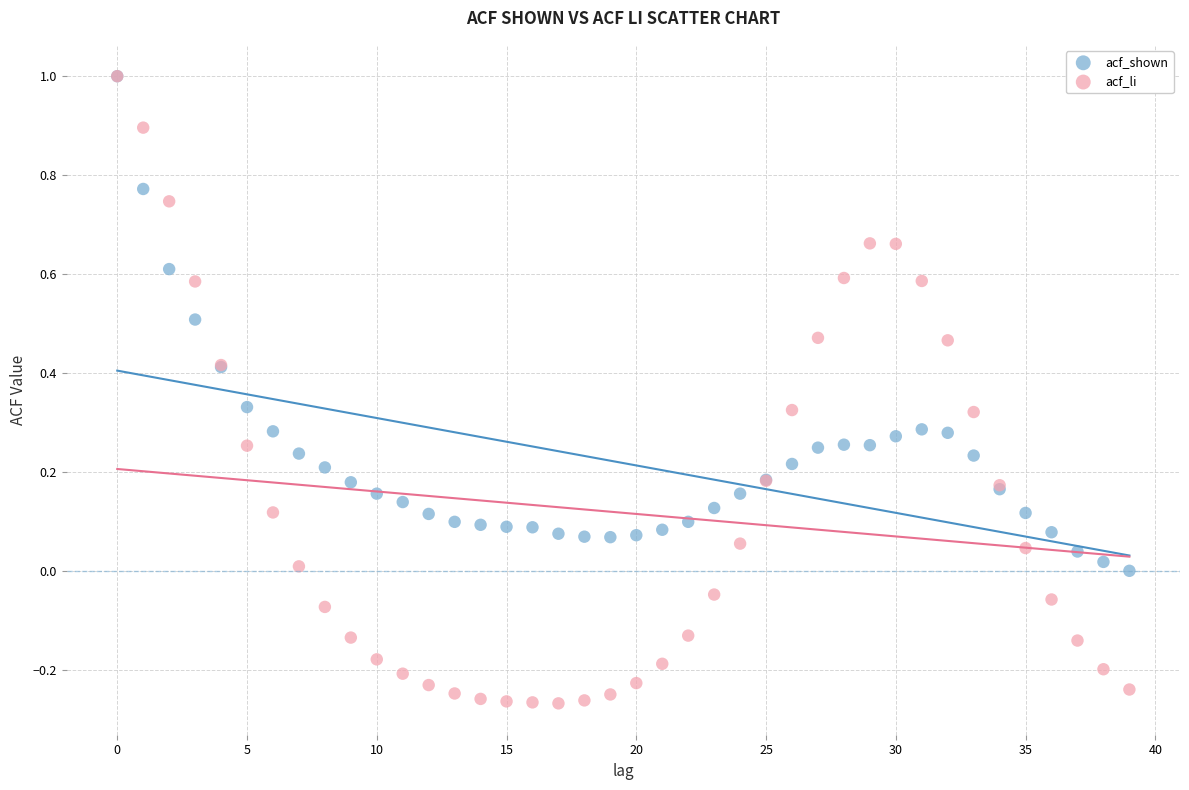

What are all the series names shown in the legend?

acf_shown, acf_li